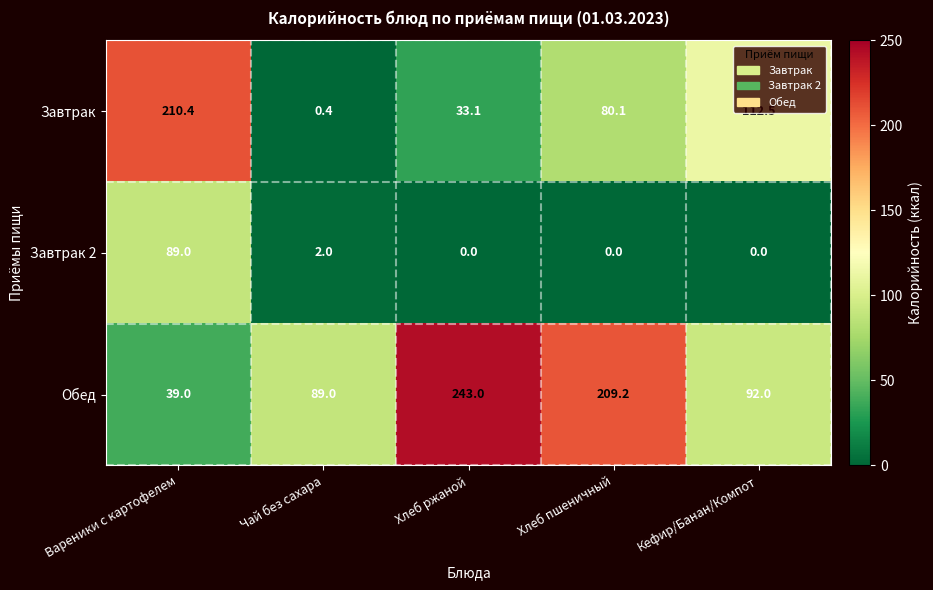

How many data points does each series have?

5